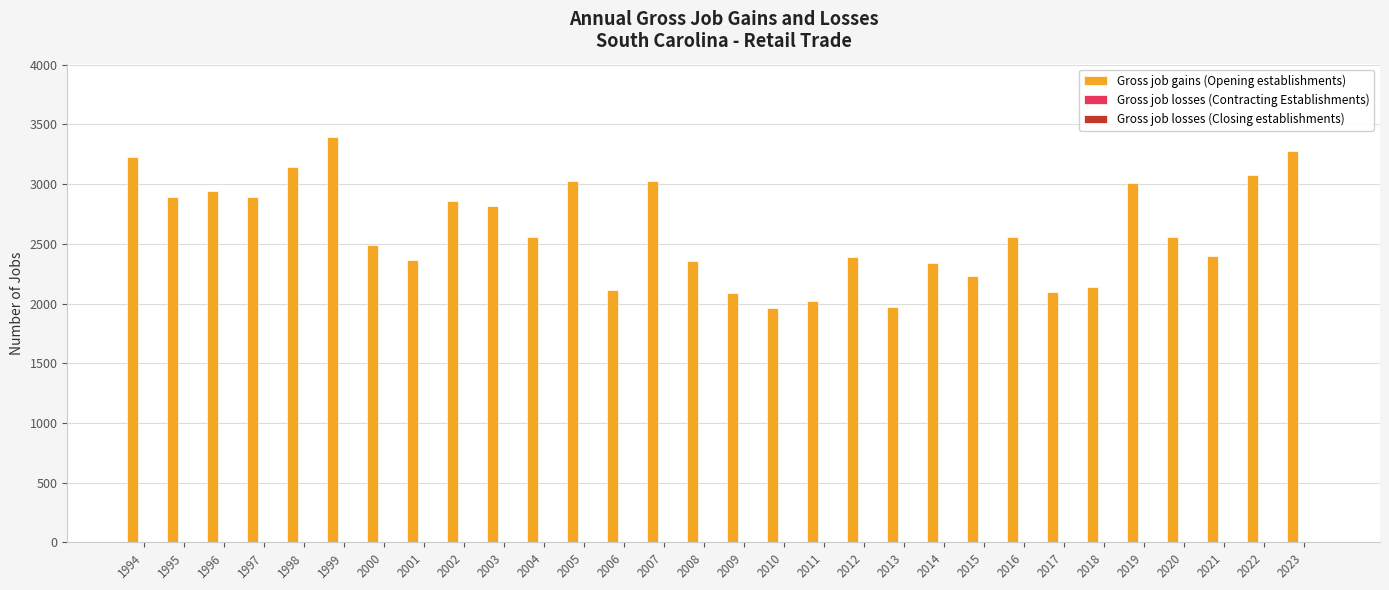

What is the difference between the second highest and minimum values?

1322